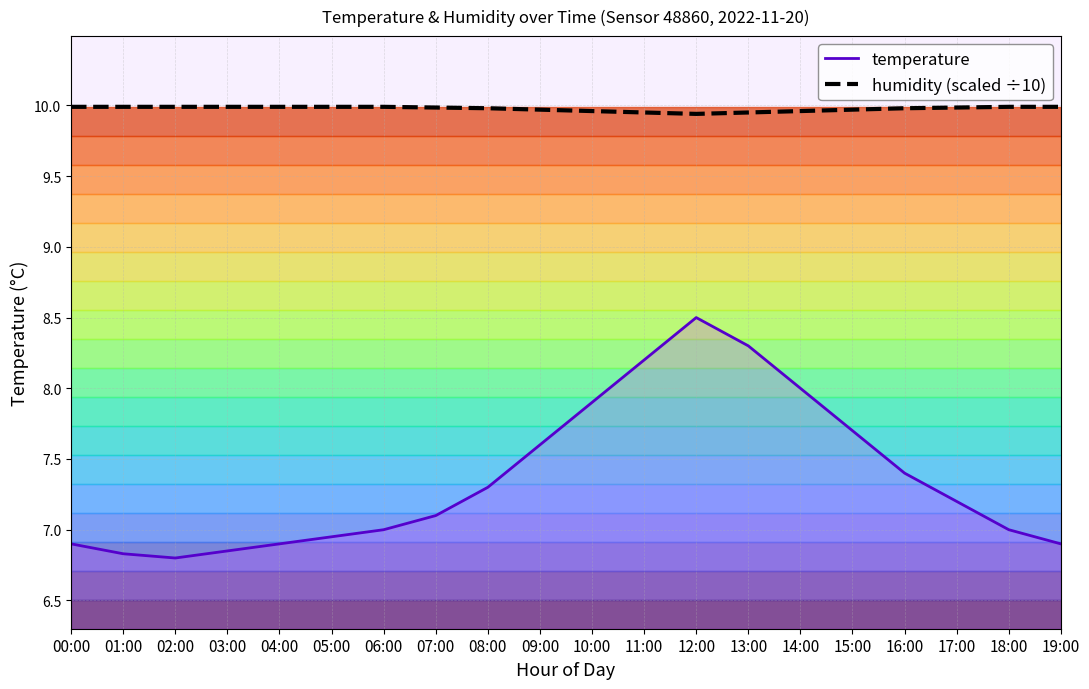

Reading left to right, list all the values displayed in this chart.

temperature: 6.9	6.8	6.8	6.8	6.9	7.0	7.0	7.1	7.3	7.6	7.9	8.2	8.5	8.3	8.0	7.7	7.4	7.2	7.0	6.9
humidity (scaled ÷10): 10.0	10.0	10.0	10.0	10.0	10.0	10.0	10.0	10.0	10.0	10.0	9.9	9.9	9.9	10.0	10.0	10.0	10.0	10.0	10.0